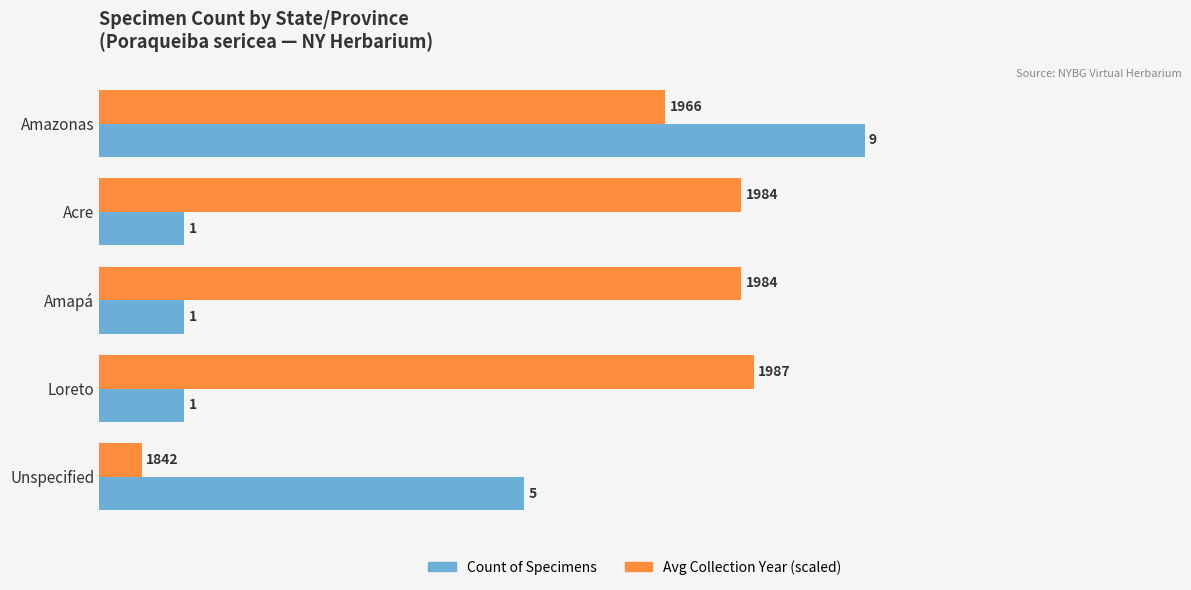

At which category is the sum across all series the highest?

Amazonas